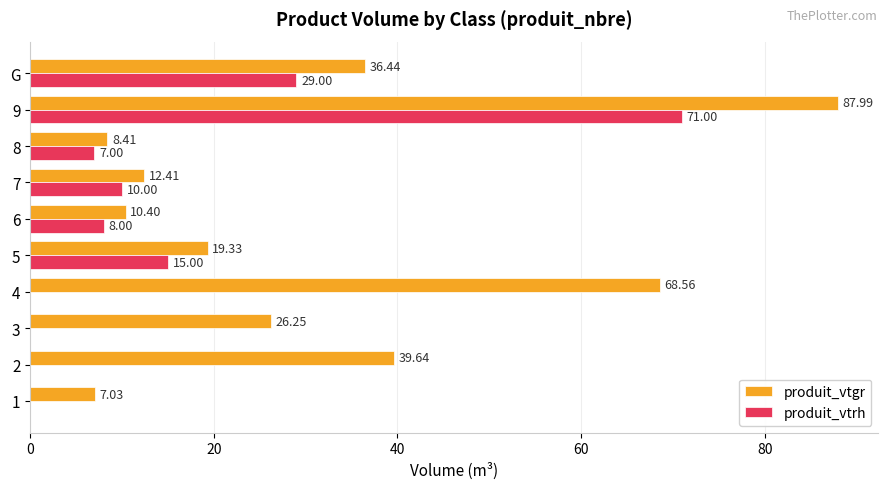

What is the total value across all series at 7?

22.4